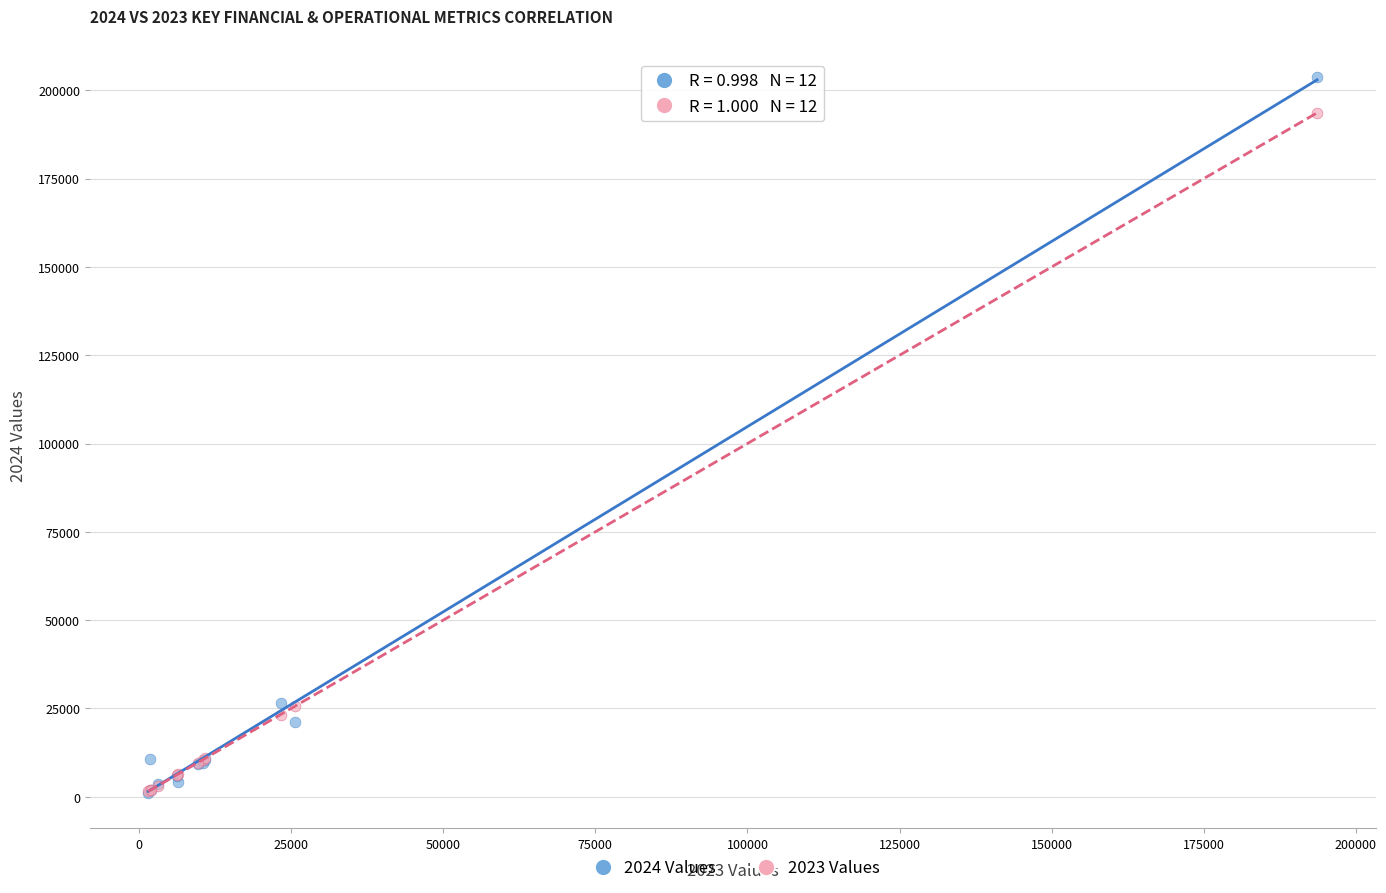

Which series reaches the maximum Y coordinate?

2024 Values